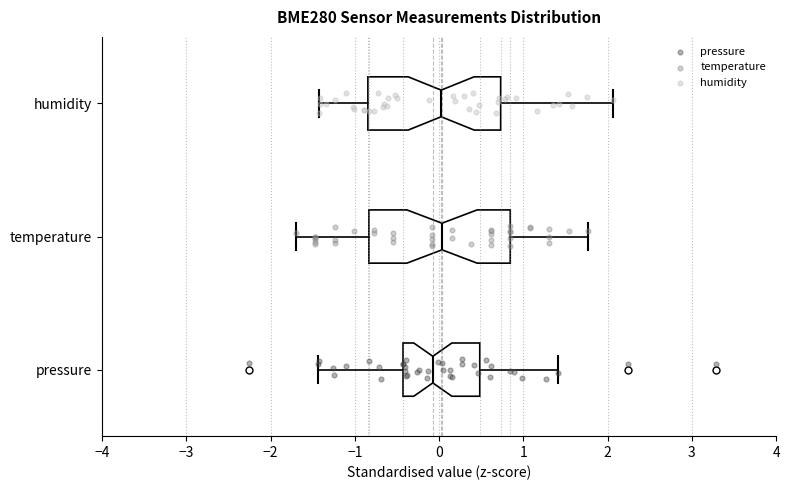

Where does the median line of the box for pressure sit on the x-axis? The values are not printed on the chart, so give them approximately, as read against the axis.

-0.1